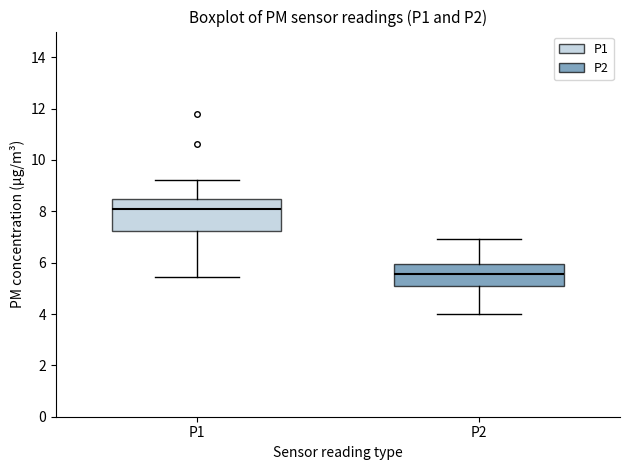

Reading left to right, read every box against the y-axis: the position of its median line, the range the box covers, and the ends of its whiskers. The values are not printed on the chart, so give them approximately, as read against the axis.

P1: median 8.0, box 7.2 to 8.4, whiskers 5.4 to 9.2
P2: median 5.6, box 5.2 to 6.0, whiskers 4.0 to 7.0